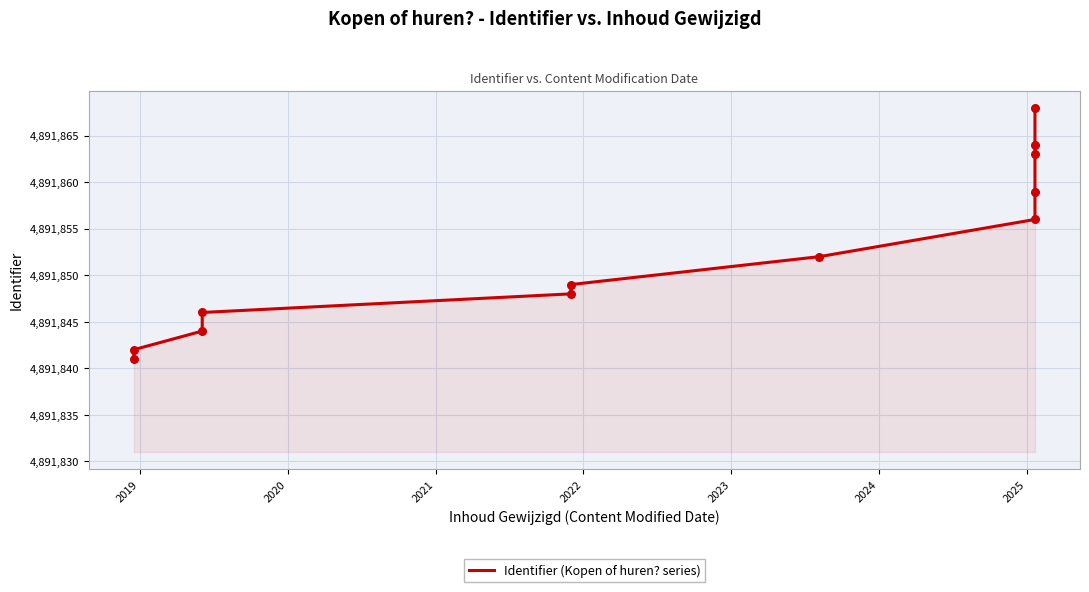

Between 2024 and 2021, which is larger?

2024